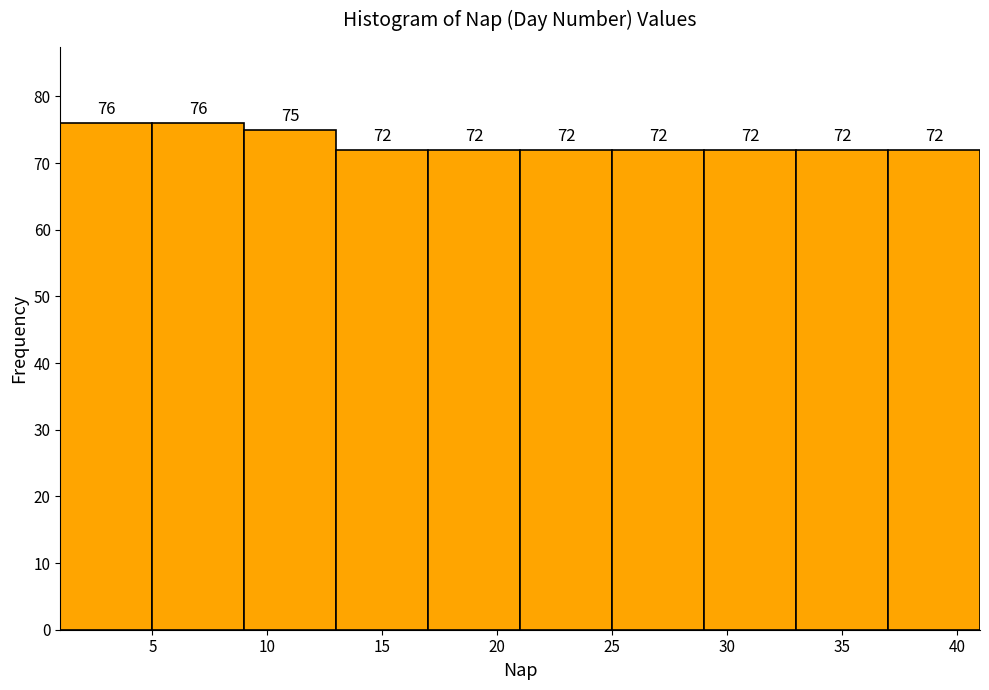

Reading left to right, transcribe this chart: for each bar, give the range it covers on the x-axis and its height.

1 to 5: 76
5 to 9: 76
9 to 13: 75
13 to 17: 72
17 to 21: 72
21 to 25: 72
25 to 29: 72
29 to 33: 72
33 to 37: 72
37 to 41: 72